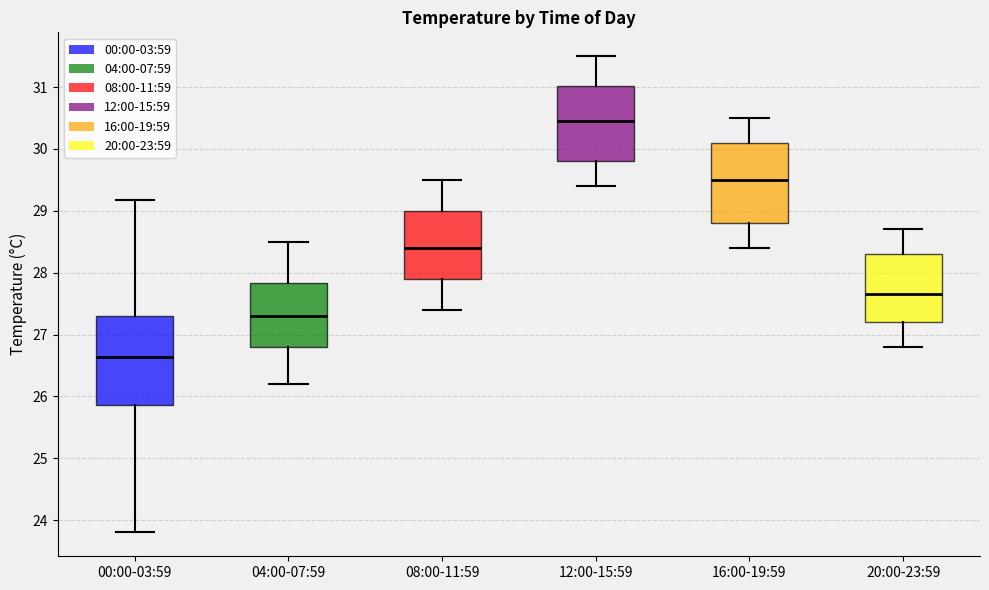

Reading left to right, transcribe this box plot: for each box, give where its median line is, the range the box spans, and where its two whiskers end, as read against the y-axis. The values are not printed on the chart, so give them approximately, as read against the axis.

00:00-03:59: median 26.6, box 25.9 to 27.3, whiskers 23.8 to 29.2
04:00-07:59: median 27.3, box 26.8 to 27.8, whiskers 26.2 to 28.5
08:00-11:59: median 28.4, box 27.9 to 29.0, whiskers 27.4 to 29.5
12:00-15:59: median 30.5, box 29.8 to 31.0, whiskers 29.4 to 31.5
16:00-19:59: median 29.5, box 28.8 to 30.1, whiskers 28.4 to 30.5
20:00-23:59: median 27.7, box 27.2 to 28.3, whiskers 26.8 to 28.7